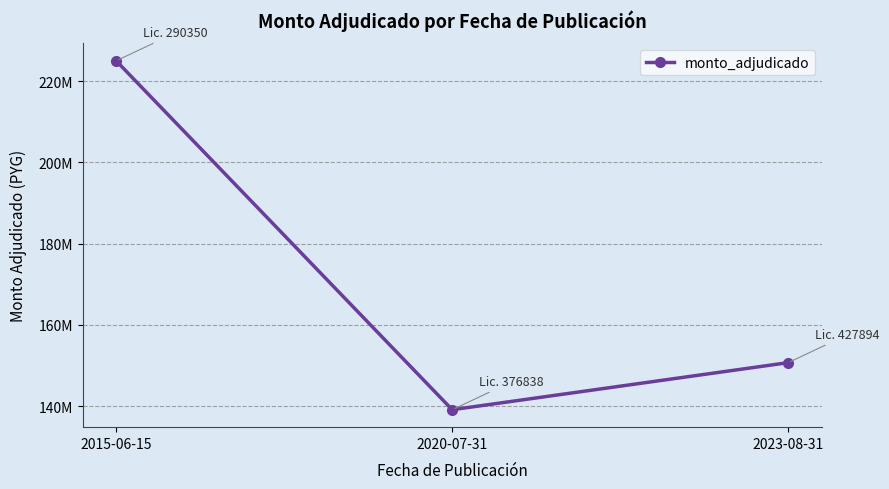

List the labels in order of value, smallest first.

2020-07-31, 2023-08-31, 2015-06-15